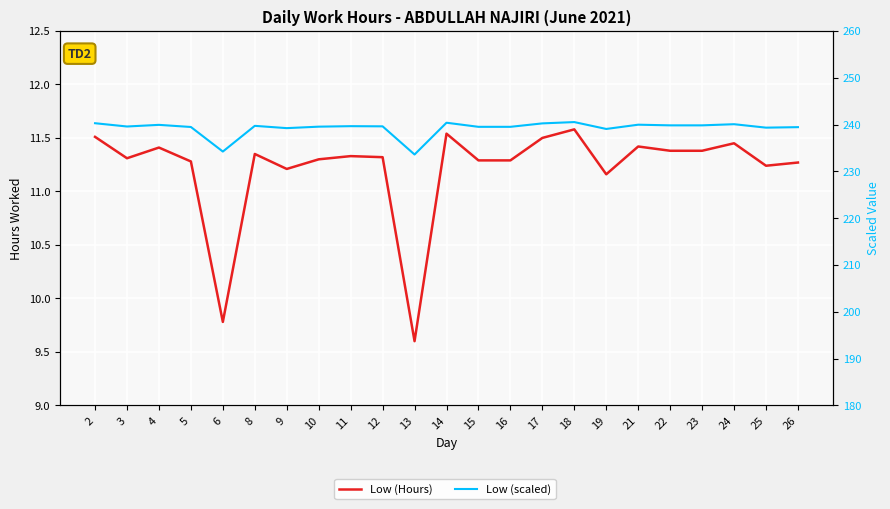

Reading left to right, what are all the values shown in this chart?

Low (Hours): 11.5	11.3	11.4	11.3	9.8	11.3	11.2	11.3	11.3	11.3	9.6	11.5	11.3	11.3	11.5	11.6	11.2	11.4	11.4	11.4	11.4	11.2	11.3
Low (scaled): 240.3	239.6	239.9	239.5	234.2	239.7	239.2	239.6	239.7	239.6	233.6	240.4	239.5	239.5	240.2	240.5	239.1	240.0	239.8	239.8	240.1	239.3	239.4